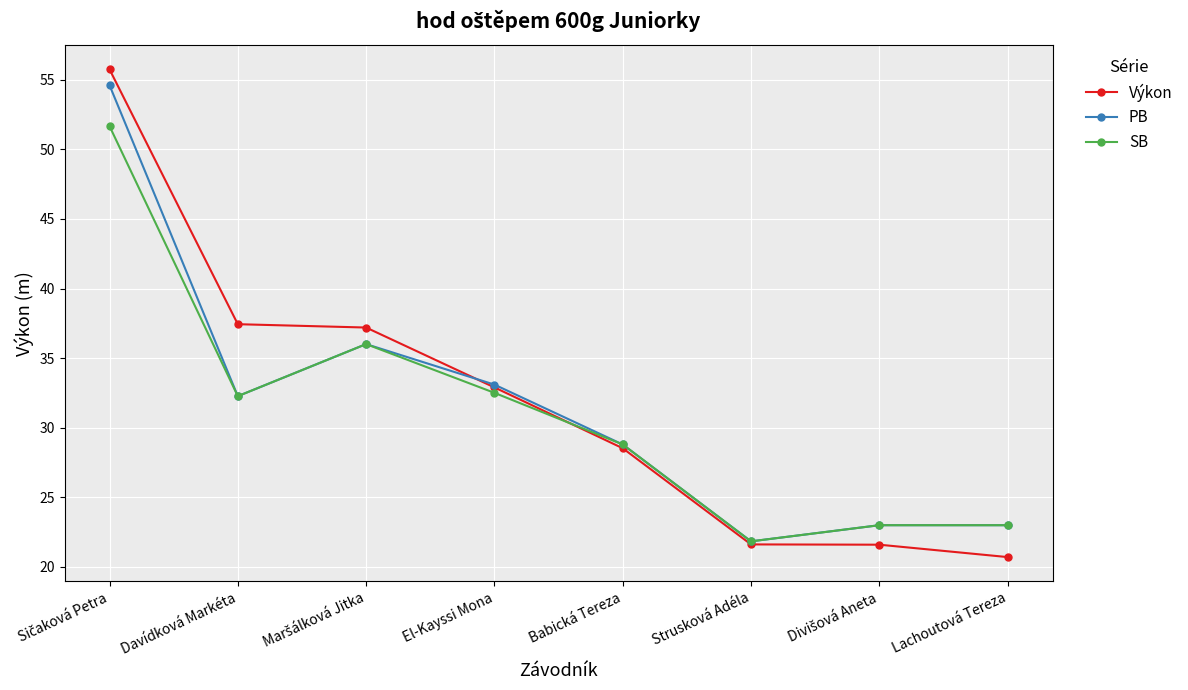

Which series has the largest range (max minus min)?

Výkon